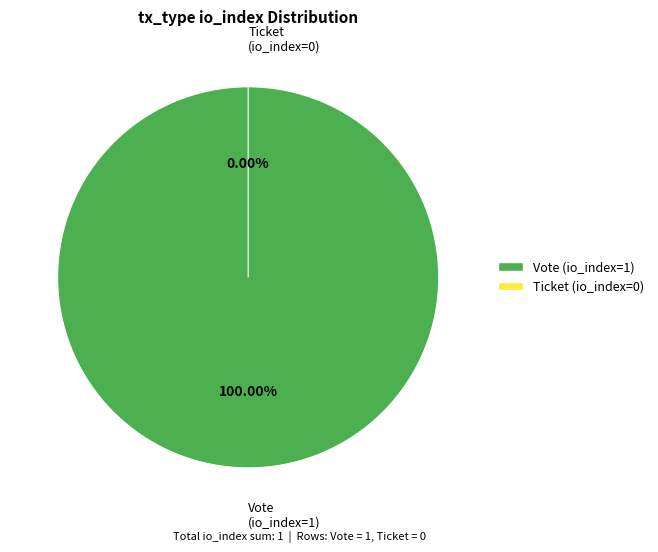

What is the total percentage of Ticket (io_index=0) and Vote (io_index=1)?

100.0%